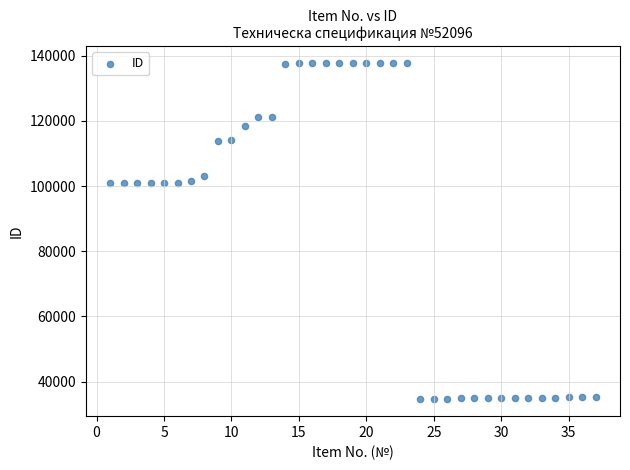

What is the range of Y values (max minus min)?

103250